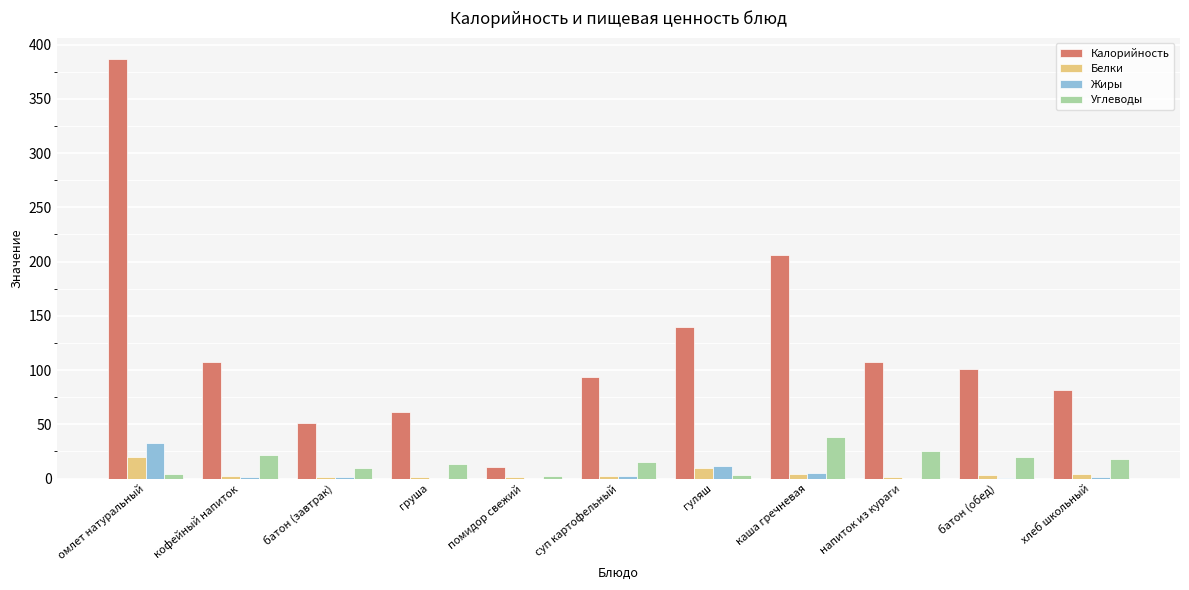

What is the maximum value for Жиры?

33.0